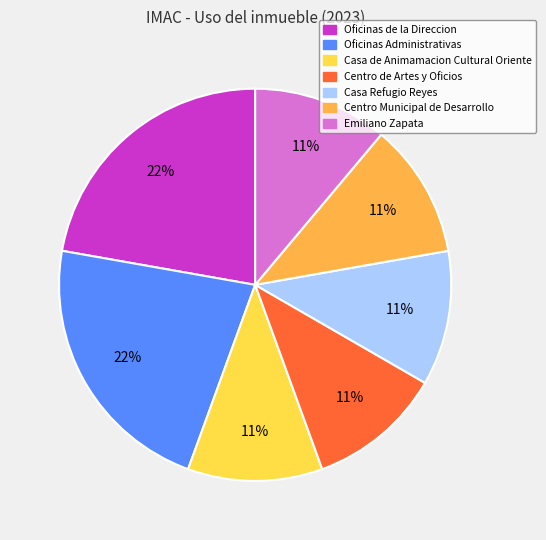

How many segments does this pie chart have?

7